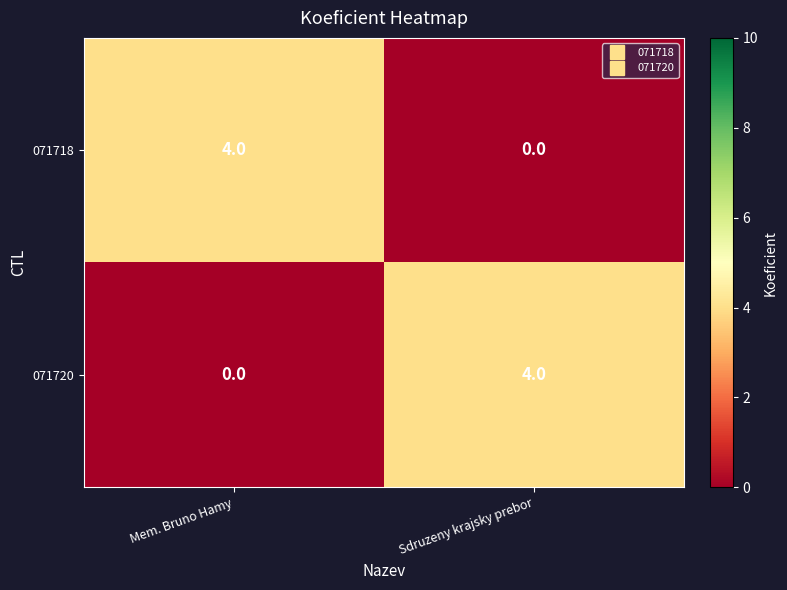

At Mem. Bruno Hamy, list the series in order from smallest to largest.

071720, 071718